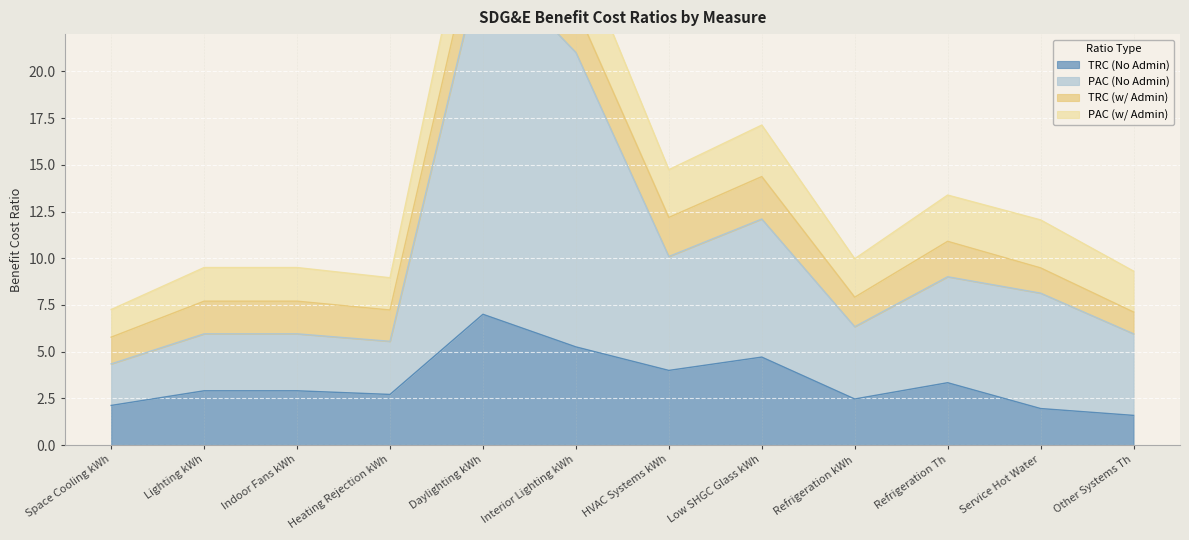

True or false: TRC (No Admin) and PAC (No Admin) cross at least once.

False